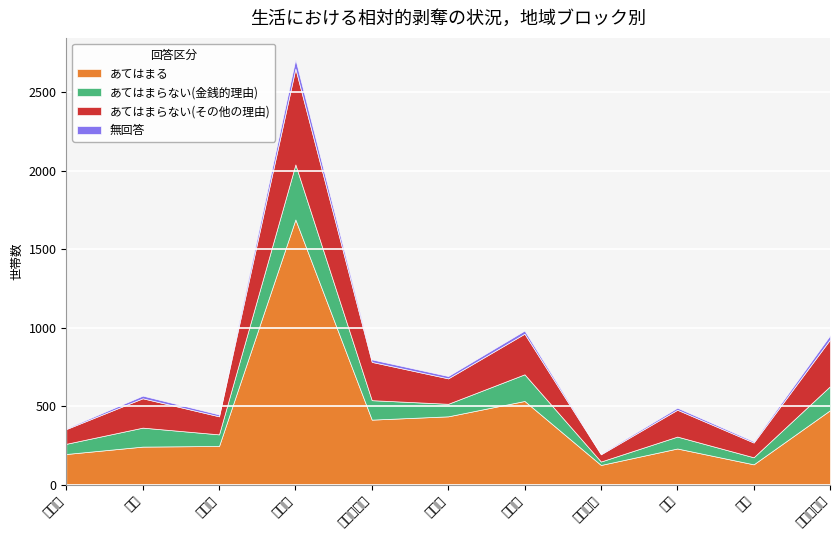

Reading left to right, list all the values displayed in this chart.

あてはまる: 北海道=195	東北=242	北関東=246	東京圏=1690	中部・北陸=414	中京圏=435	大阪圏=533	京阪周辺=125	中国=230	四国=129	九州・沖縄=474
あてはまらない(金銭的理由): 北海道=65	東北=121	北関東=74	東京圏=351	中部・北陸=124	中京圏=80	大阪圏=170	京阪周辺=22	中国=76	四国=45	九州・沖縄=153
あてはまらない(その他の理由): 北海道=94	東北=187	北関東=115	東京圏=611	中部・北陸=244	中京圏=162	大阪圏=259	京阪周辺=46	中国=171	四国=94	九州・沖縄=298
無回答: 北海道=5	東北=17	北関東=12	東京圏=60	中部・北陸=16	中京圏=15	大阪圏=20	京阪周辺=5	中国=13	四国=8	九州・沖縄=27